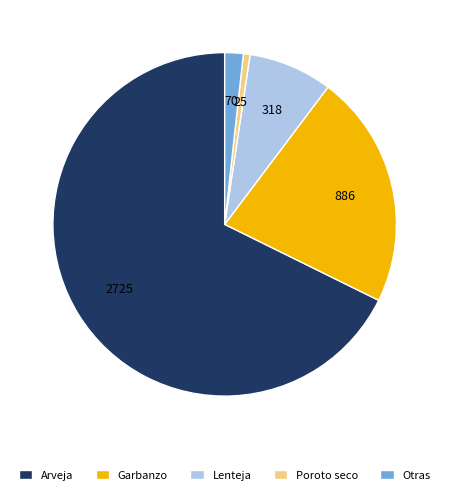

The Arveja slice represents 62% of the pie. True or false?

False